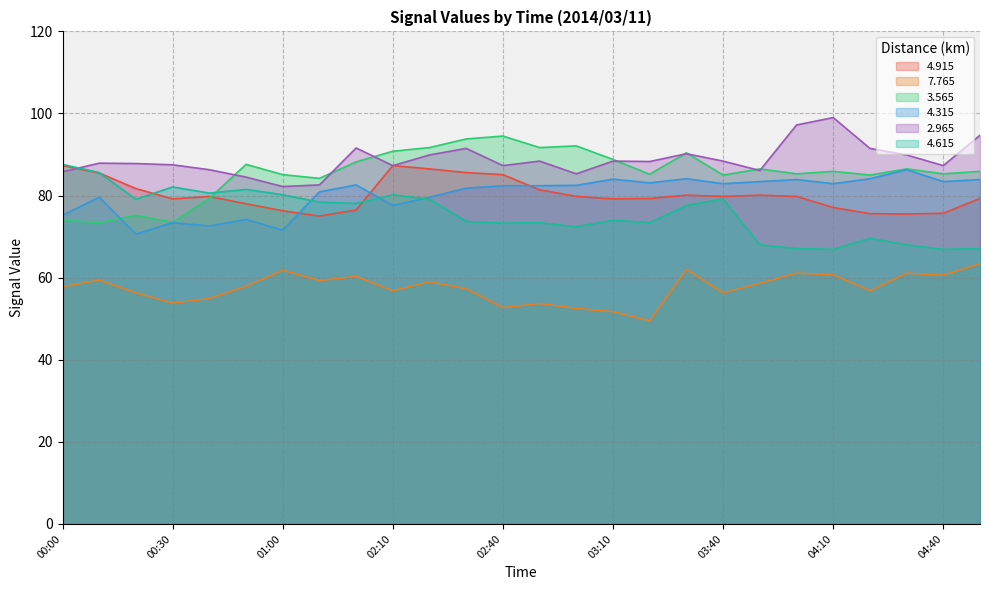

After their last crossing, which series has the higher values:   4.915 or   3.565?

  3.565